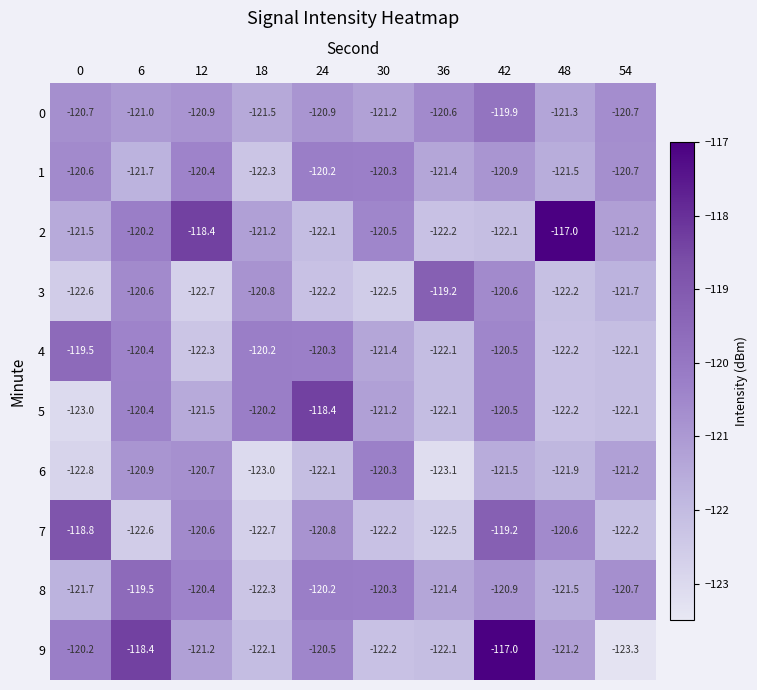

What is the sum of the 5 values at 48 and 30?

-243.4